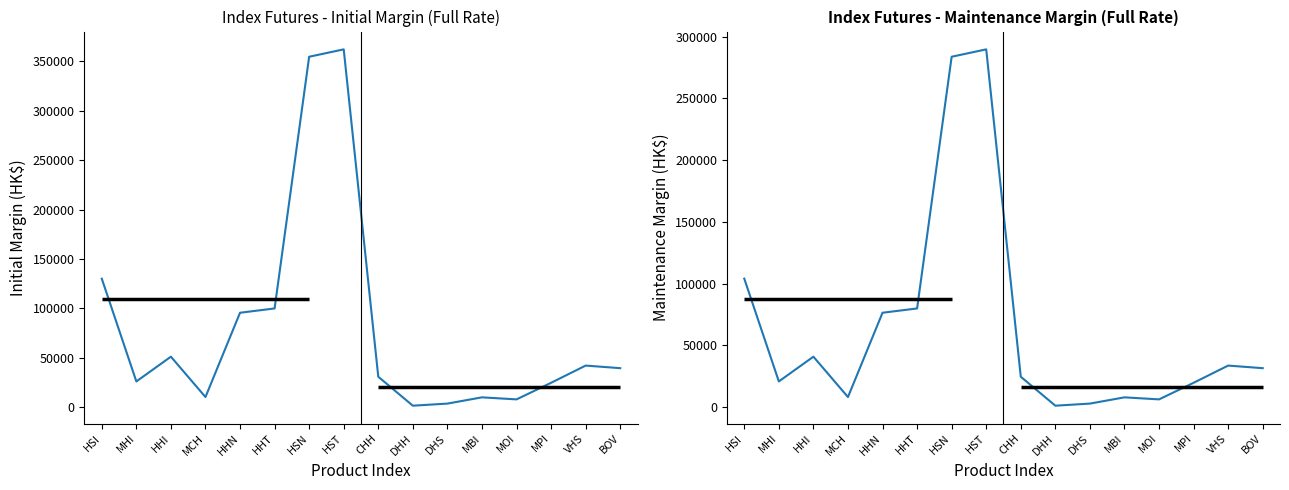

How many lines are shown in the chart?

2